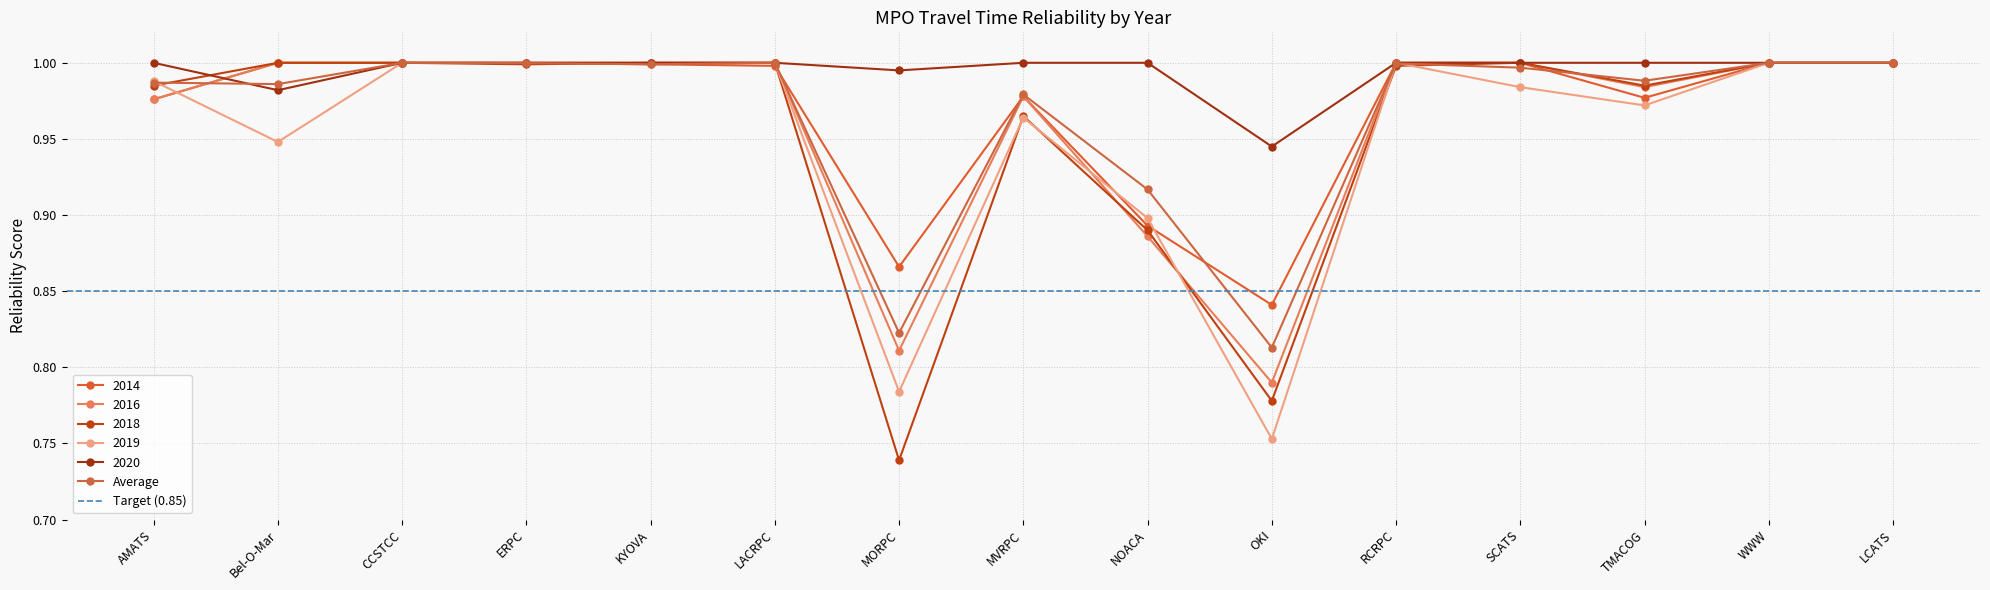

What is the minimum value for 2020?

0.9